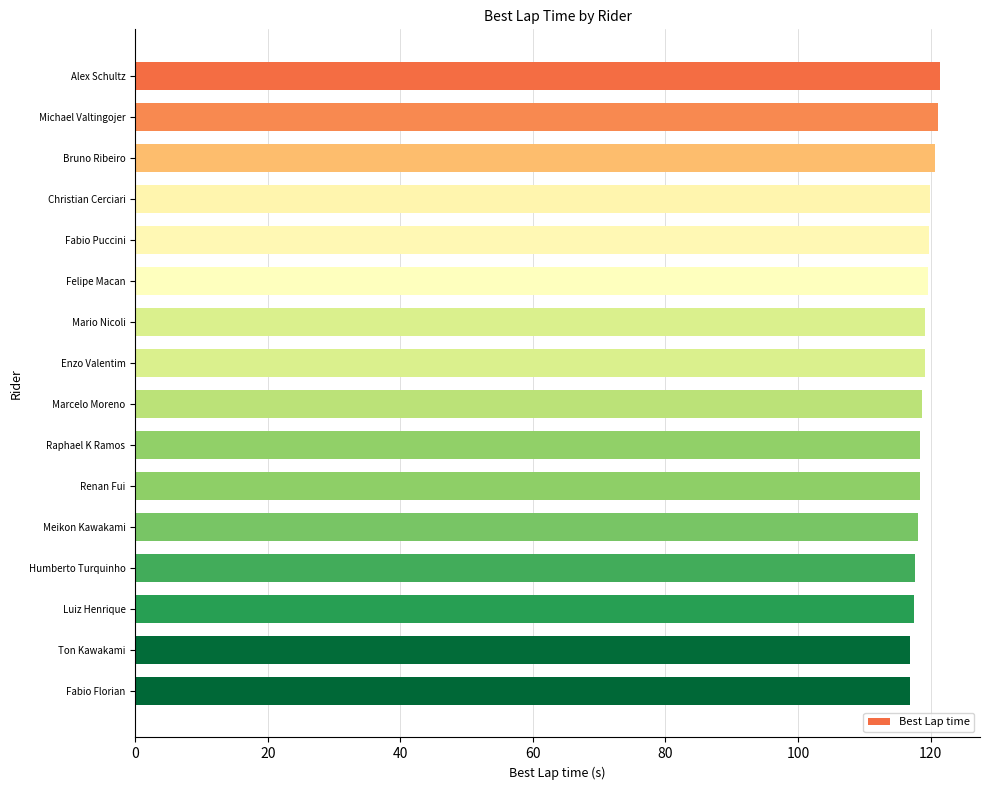

What is the difference between the values at Bruno Ribeiro and Humberto Turquinho?

2.9